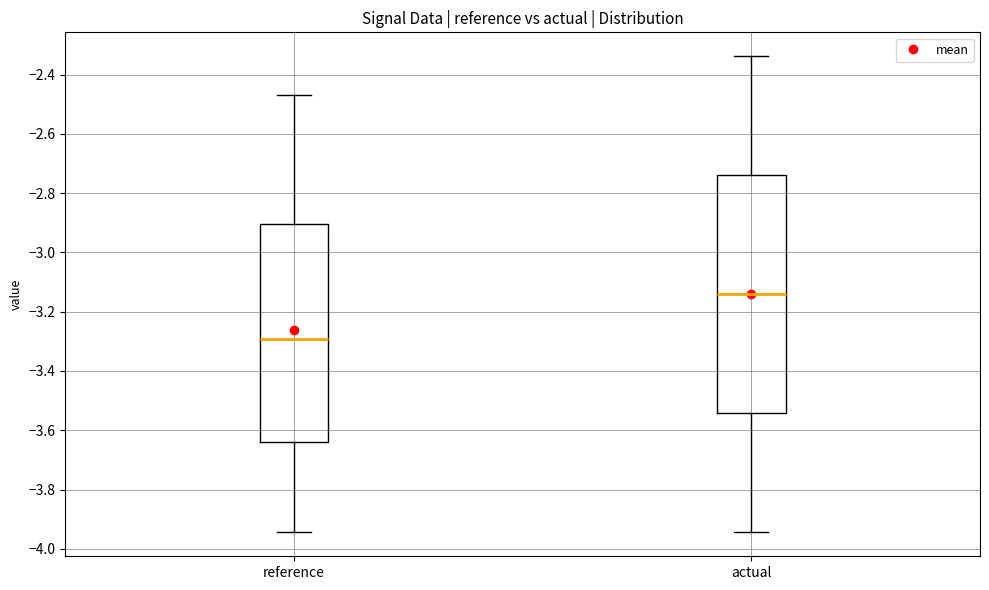

Which box's median line is the highest?

actual